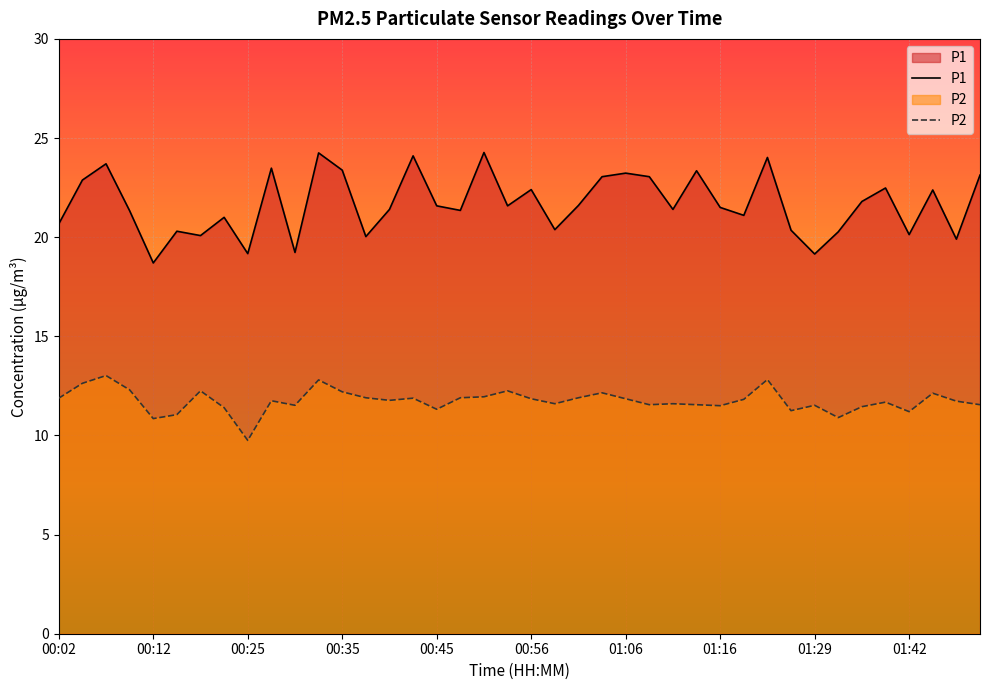

How many interior local valleys does the P1 series have?

13